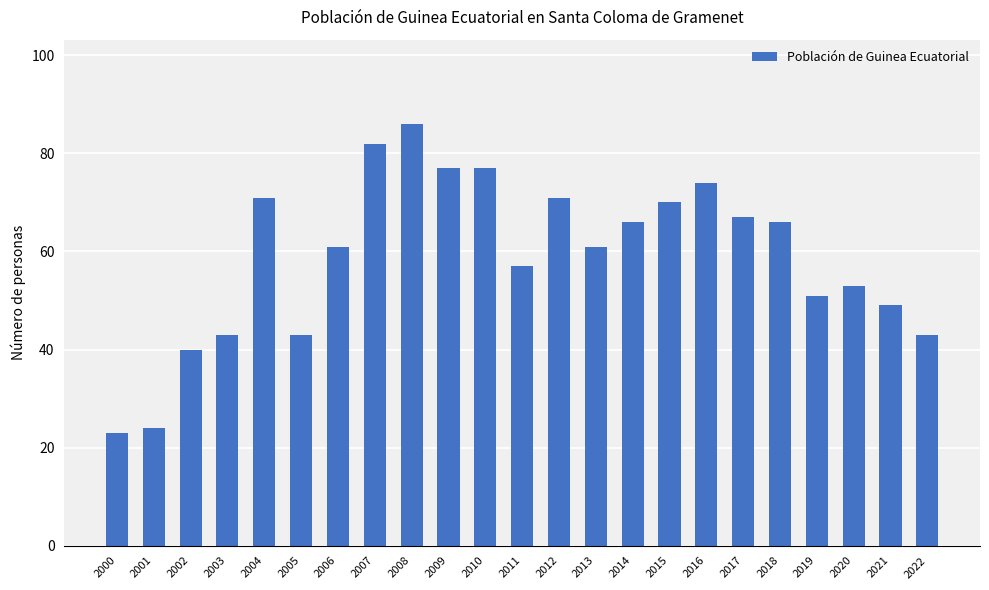

Are the bars grouped side by side (vs. stacked)?

No